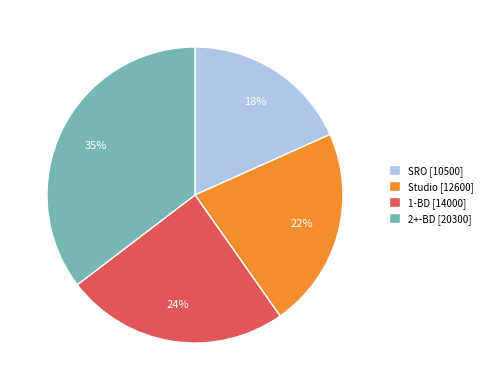

How many segments does this pie chart have?

4